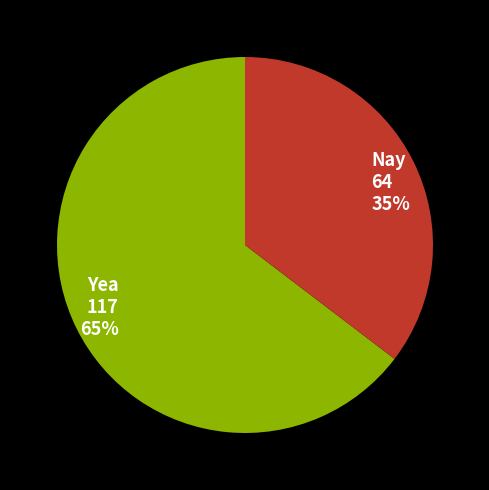

Is the sum of Nay 64 35% and Yea 117 65% greater than half?

Yes